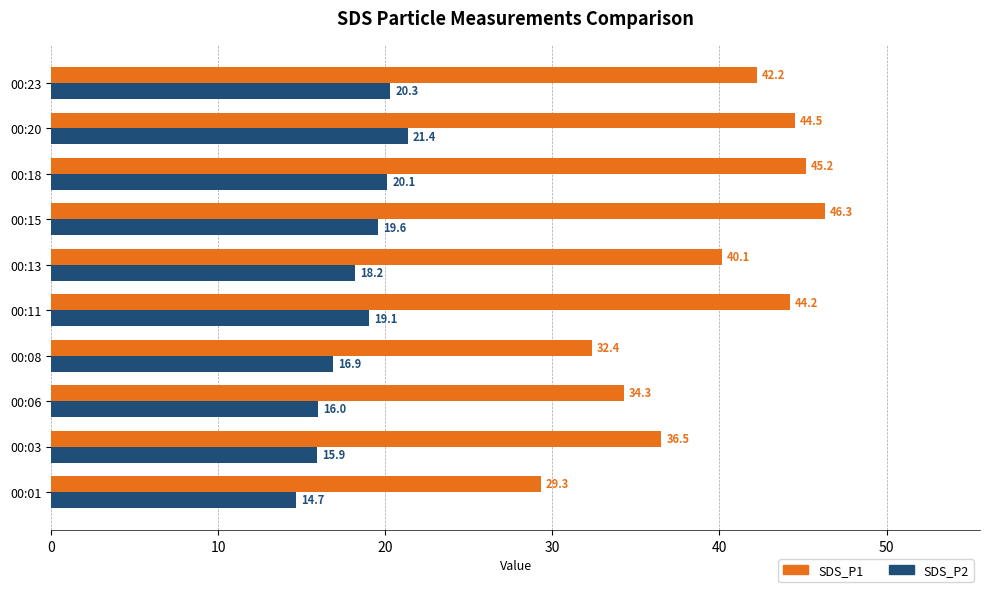

List the labels in order of SDS_P2 value, largest first.

00:20, 00:23, 00:18, 00:15, 00:11, 00:13, 00:08, 00:06, 00:03, 00:01